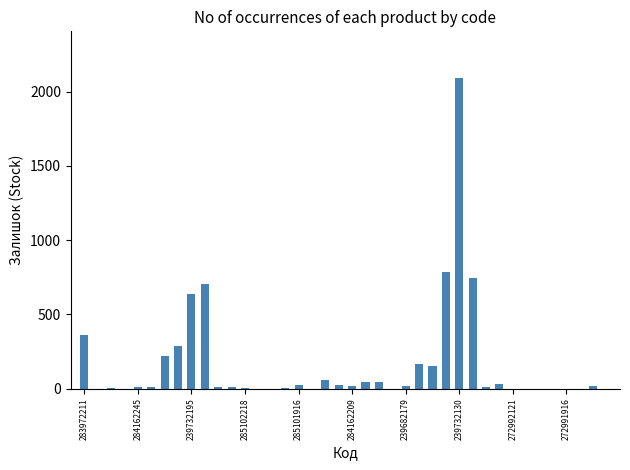

What is the sum of all values?

6511